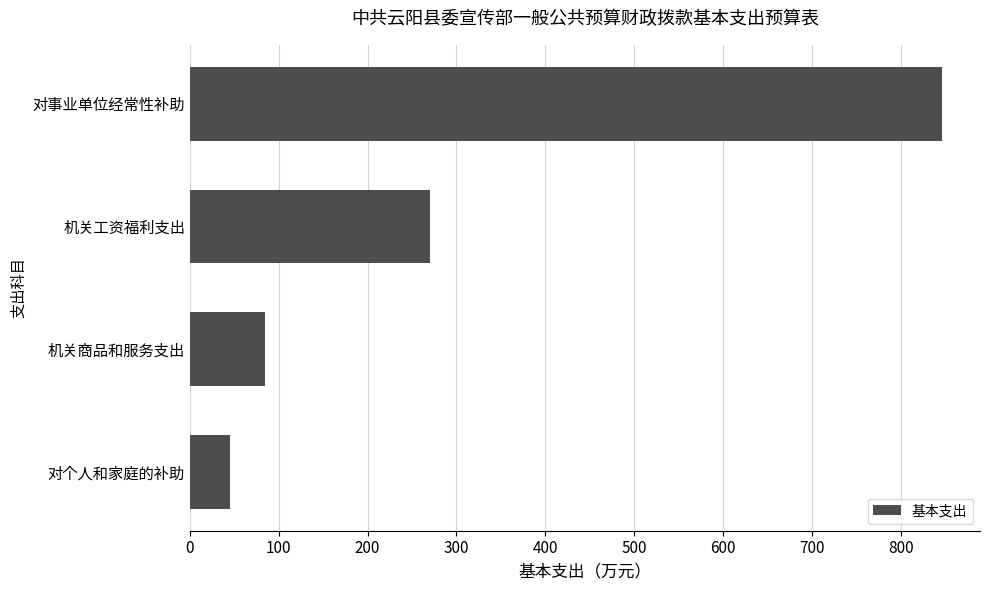

List the labels in order of value, smallest first.

对个人和家庭的补助, 机关商品和服务支出, 机关工资福利支出, 对事业单位经常性补助